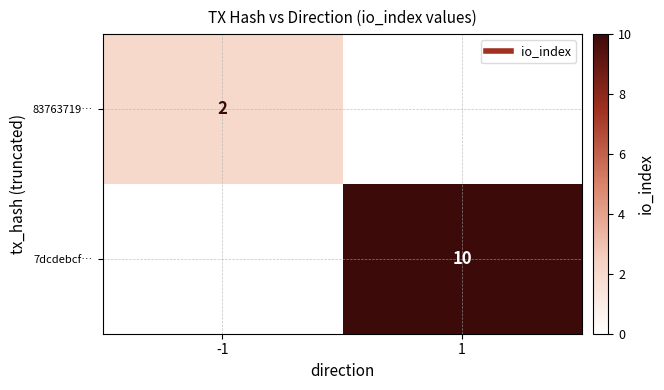

How many values in the 7dcdebcf… series are below 10?

1